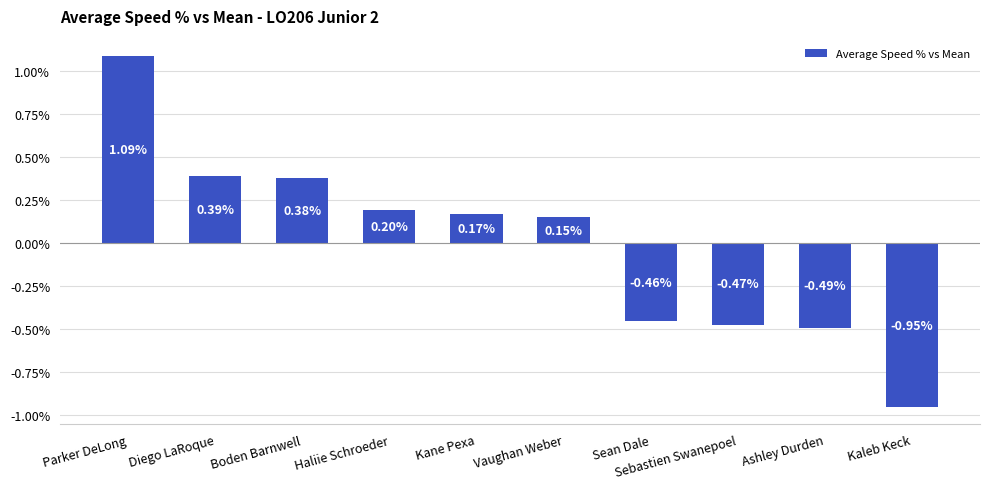

How many values are above zero?

6